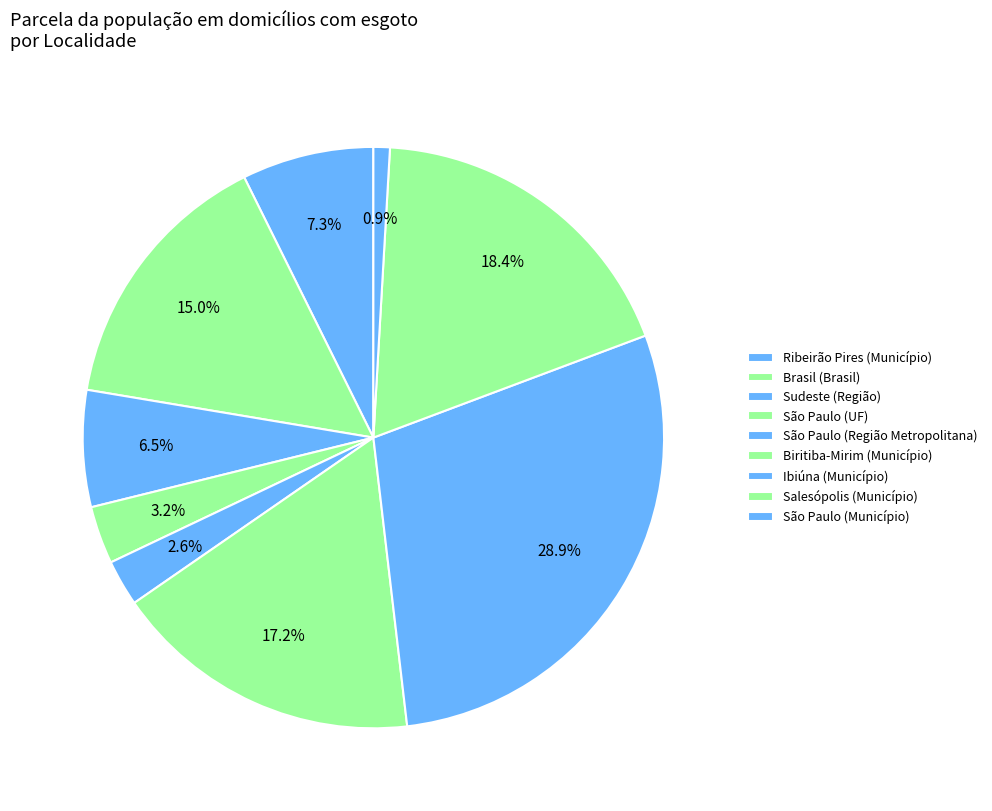

Between São Paulo (Município) and Brasil (Brasil), which is larger?

Brasil (Brasil)